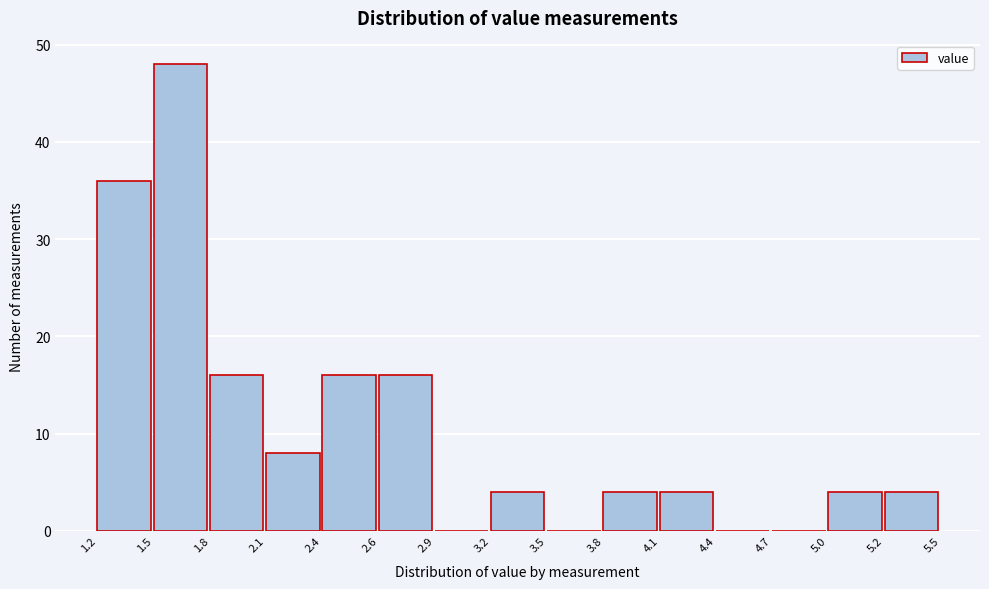

How tall is the bar that spans 5.0 to 5.2 on the x-axis? The values are not printed on the chart, so give them approximately, as read against the axis.

4